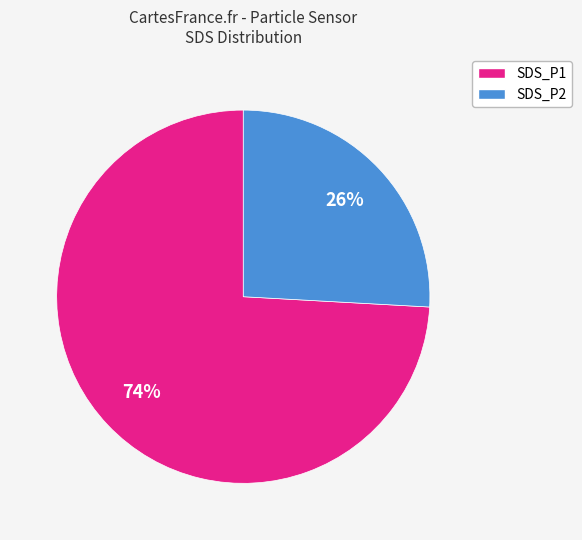

To the nearest percent, what is the difference between the largest and smallest slice percentages?

48%